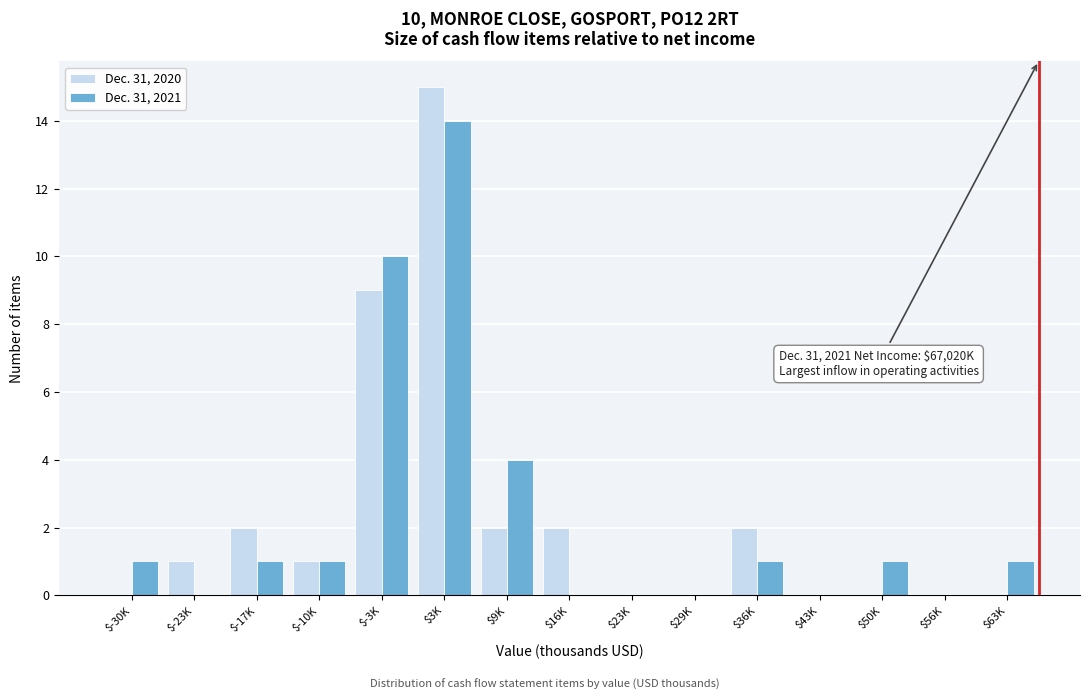

What is the sum of all Dec. 31, 2021 values?

34